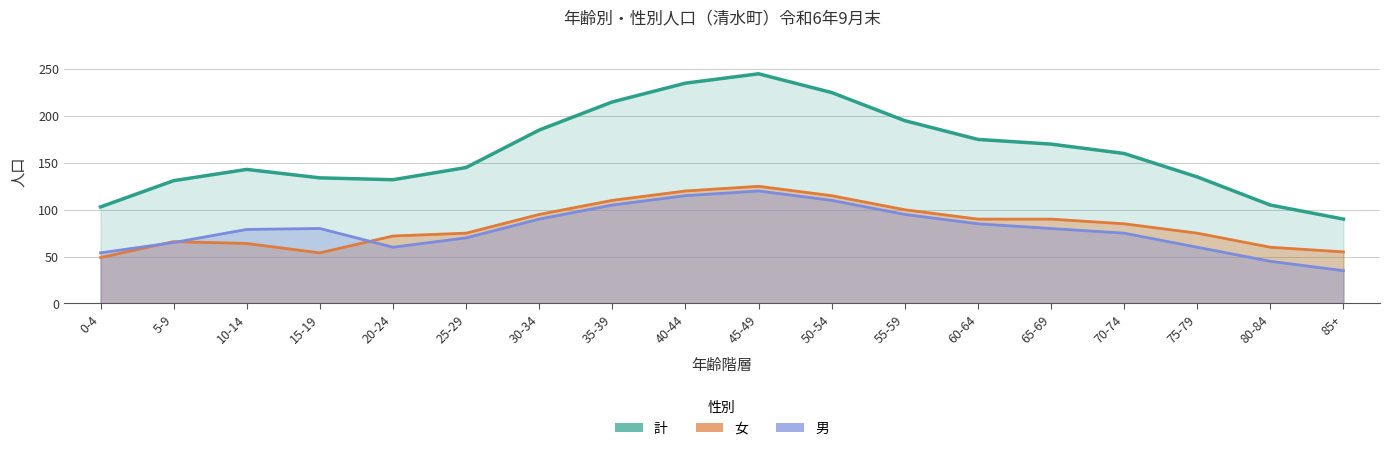

What is the difference between the 計 values at 65-69 and 70-74?

10